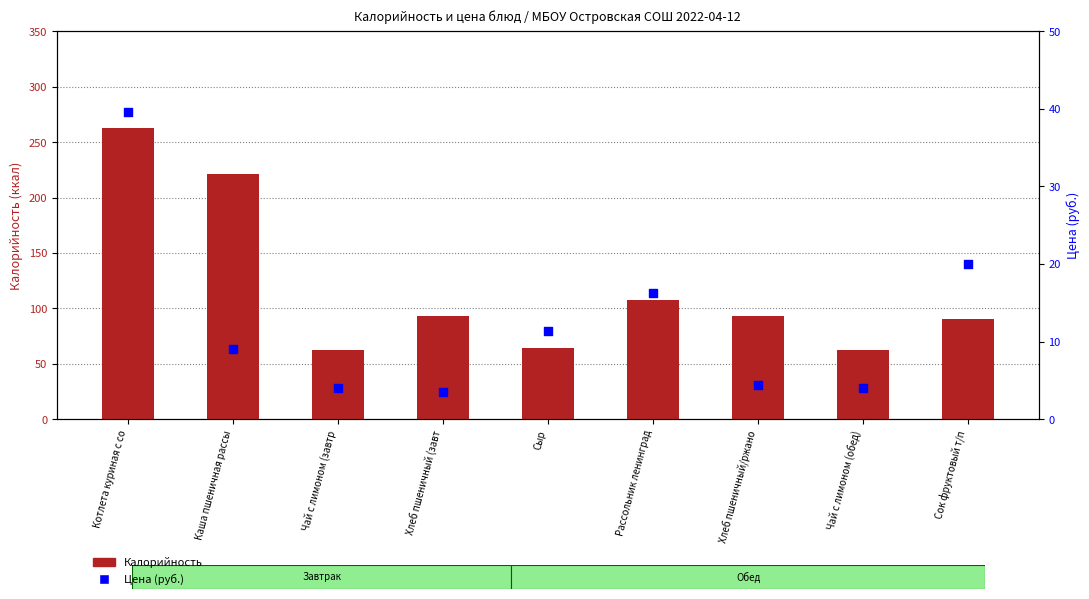

Is the value of Калорийность at Хлеб пшеничный/ржано greater than the value of Цена at Каша пшеничная рассы?

Yes